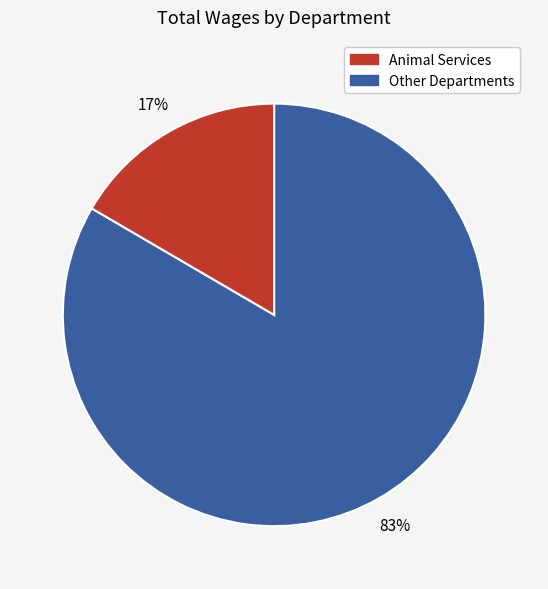

To the nearest percent, what is the average slice percentage?

50%